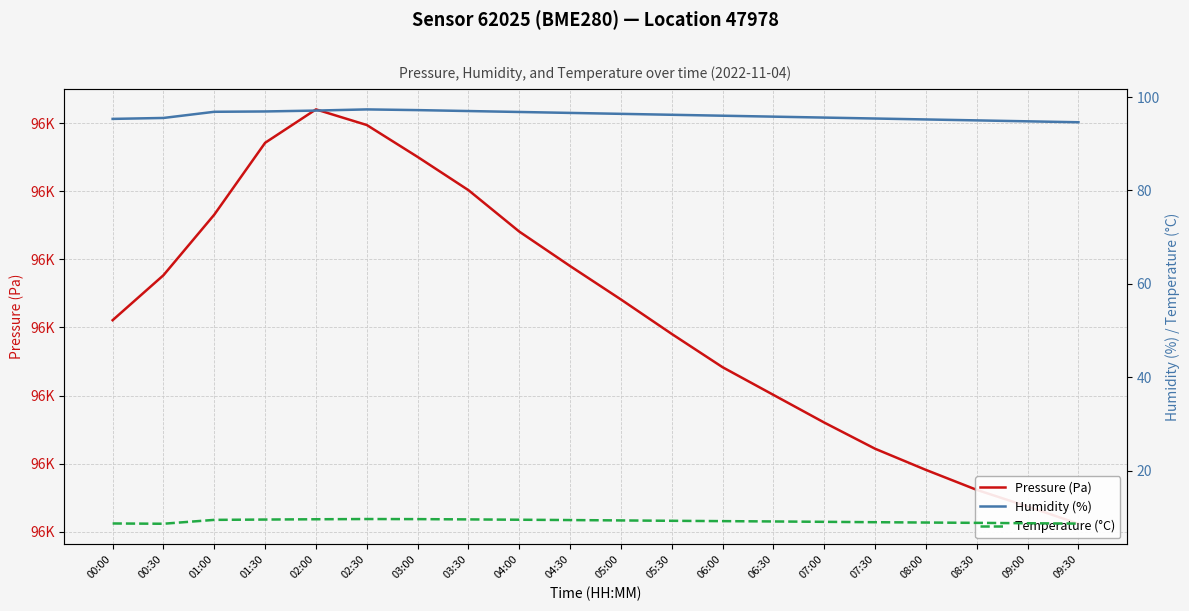

At which label does Pressure (Pa) first exceed 96370?

00:30